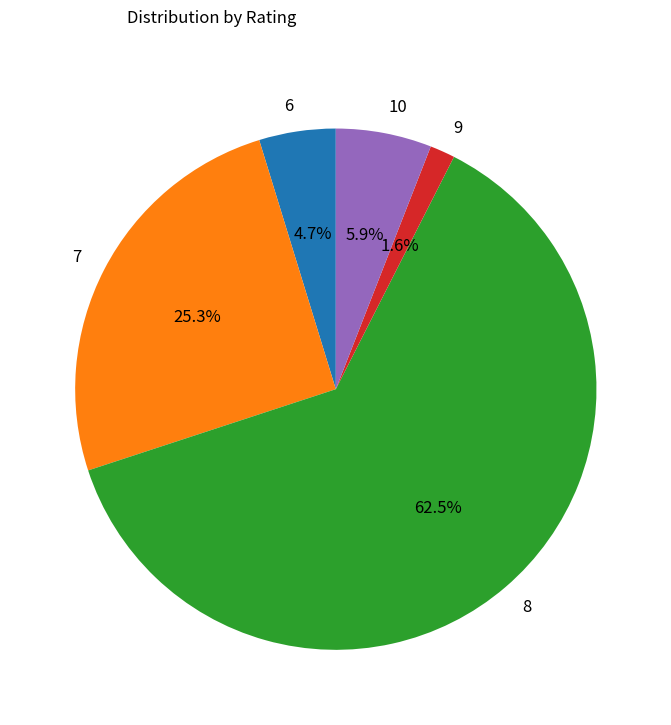

Between 9 and 8, which is larger?

8